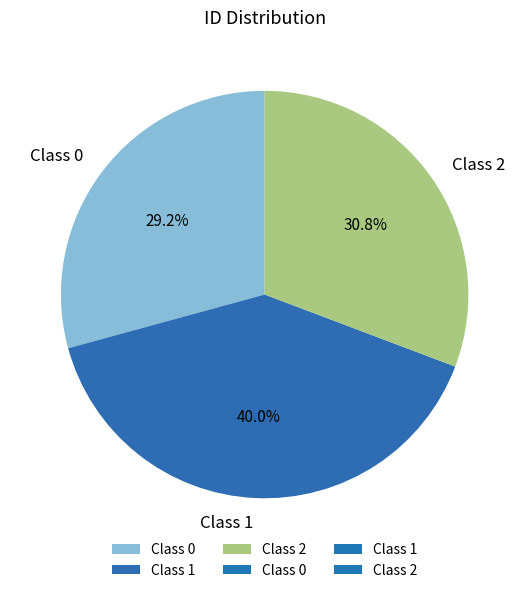

What portion of the pie excludes Class 0?

70.8%